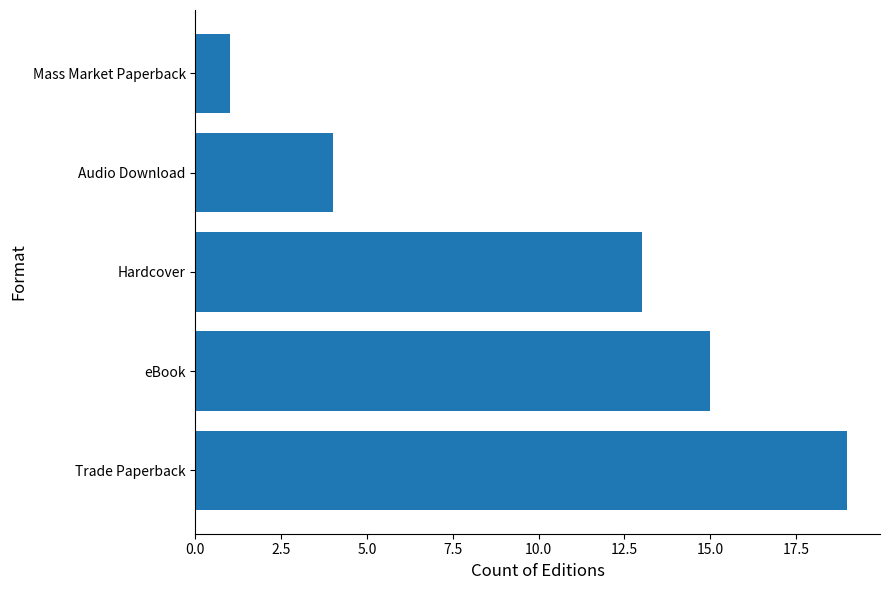

Which category has the lowest value across all series?

Mass Market Paperback